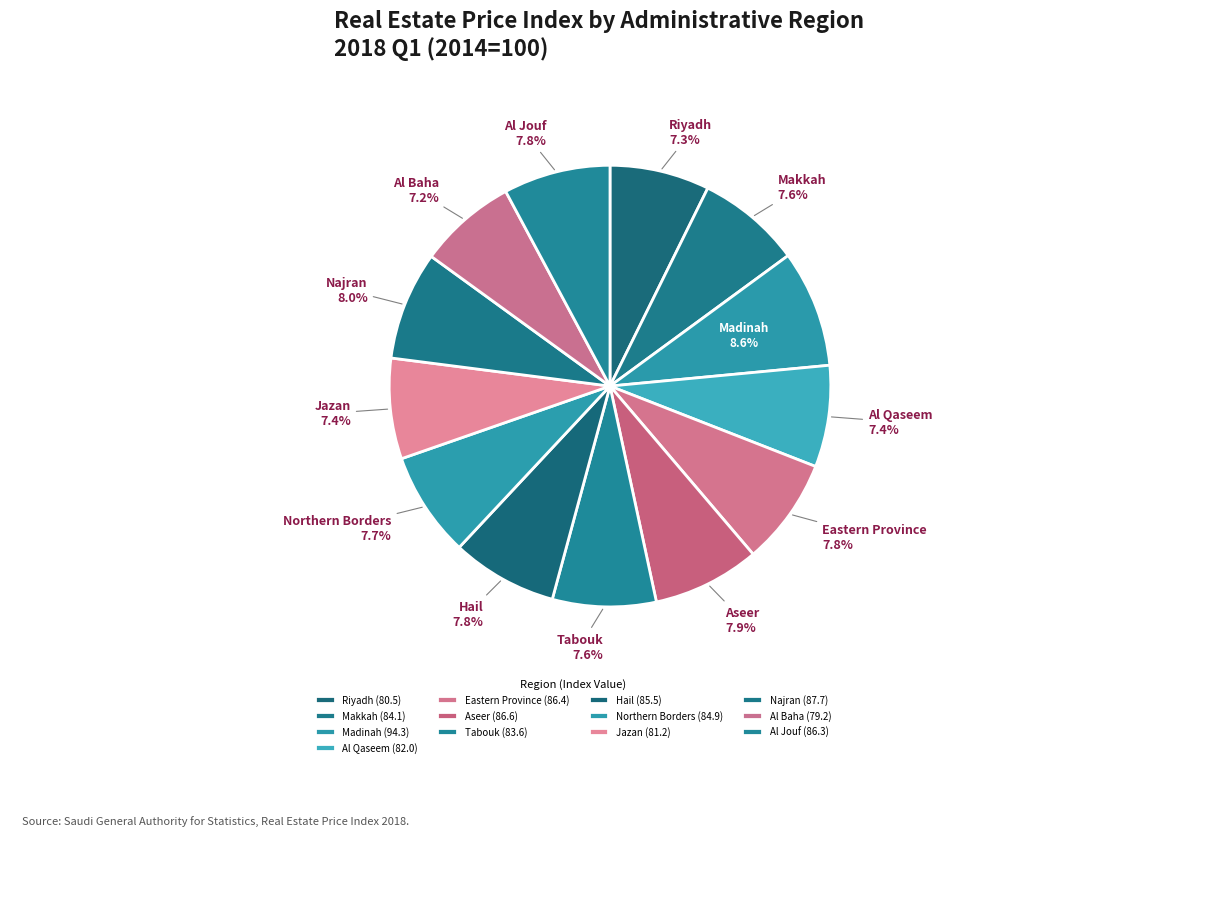

How many segments does this pie chart have?

13